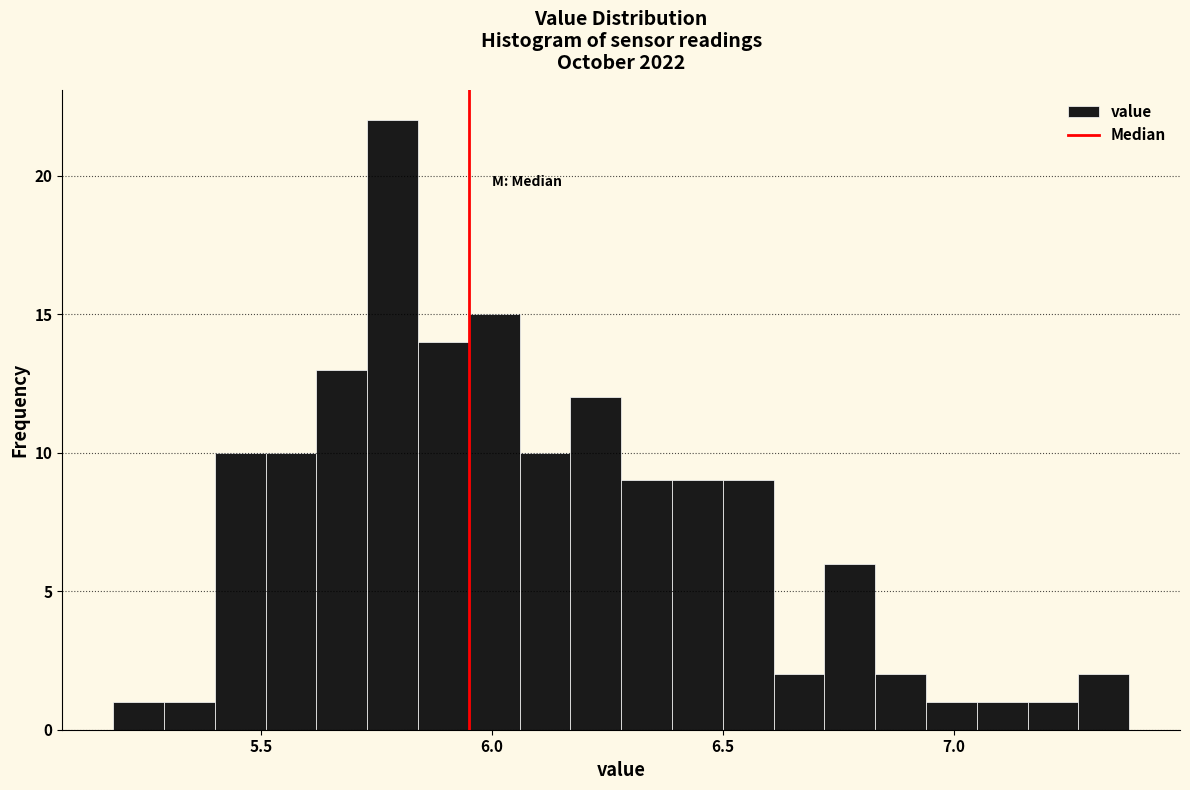

Read against the x-axis, roughly where is the centre of the tallest bar?

5.80